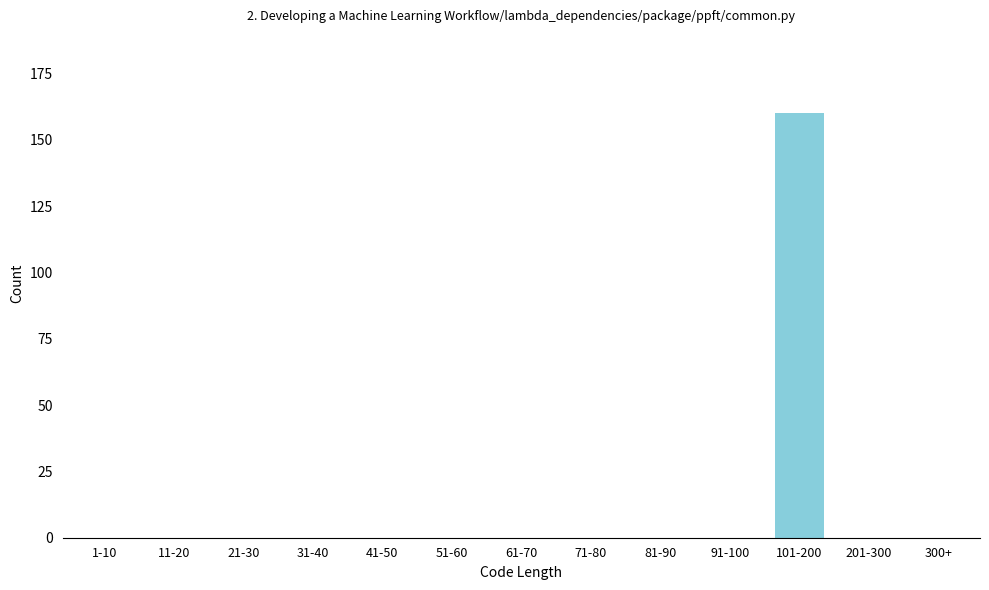

Reading left to right, list all the values displayed in this chart.

1-10=0	11-20=0	21-30=0	31-40=0	41-50=0	51-60=0	61-70=0	71-80=0	81-90=0	91-100=0	101-200=160	201-300=0	300+=0